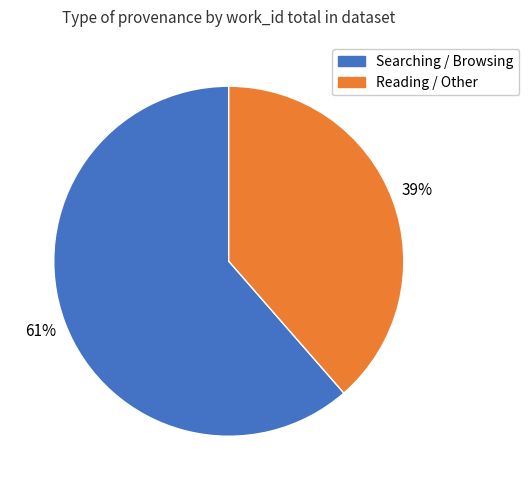

To the nearest percent, what is the average slice percentage?

50%